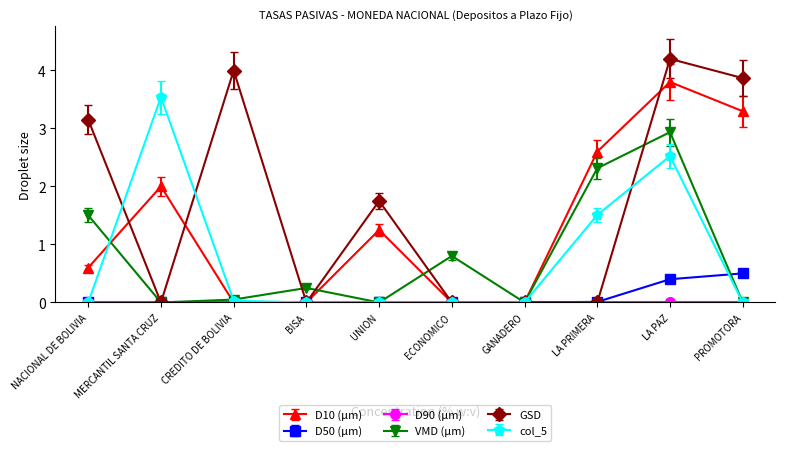

At how many categories does at least one series exceed 3?

5